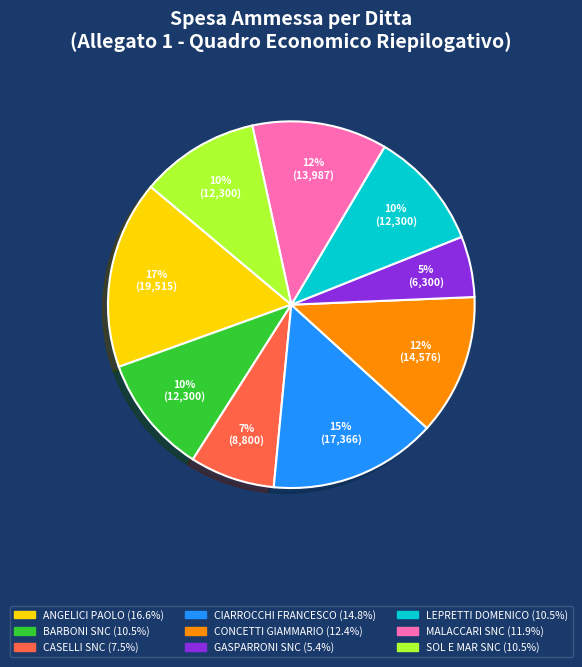

How many slices are in this pie chart?

9